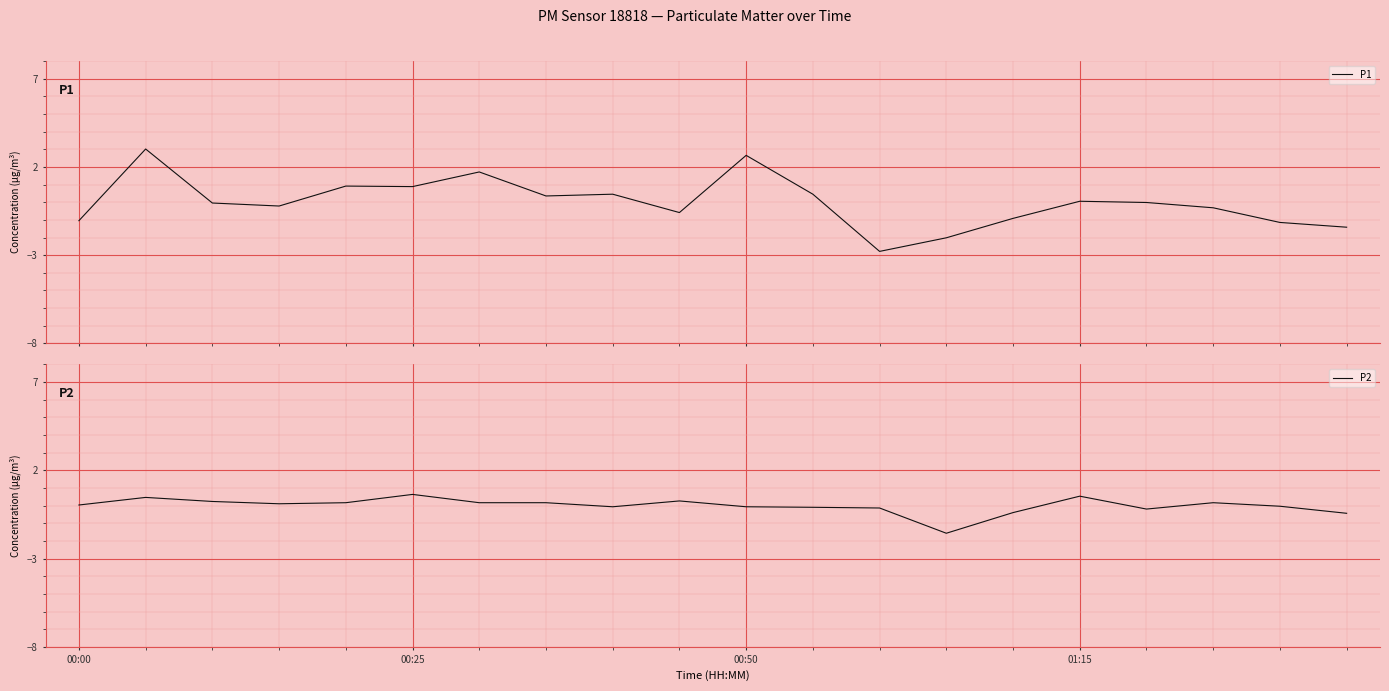

True or false: P1 and P2 intersect in this chart.

True